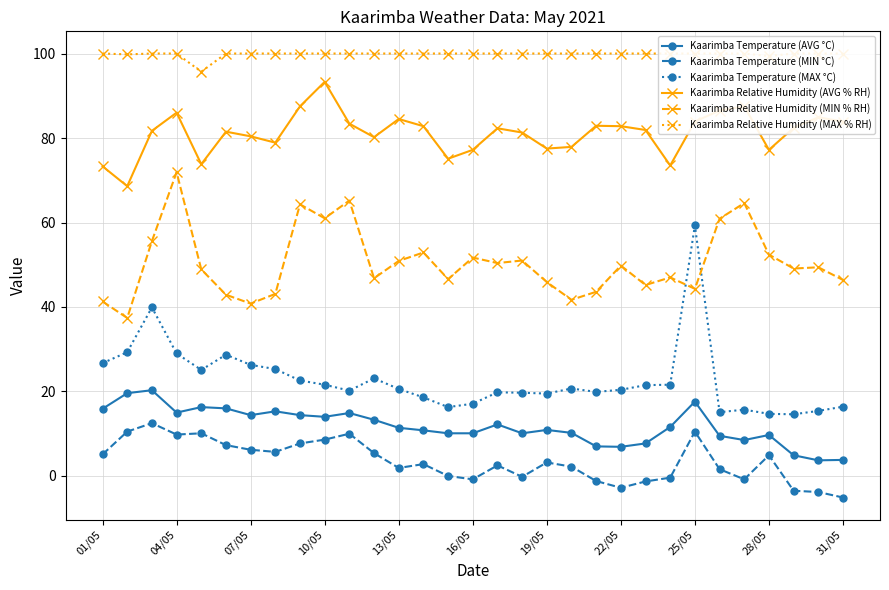

True or false: Kaarimba Temperature (MIN °C) and Kaarimba Relative Humidity (AVG % RH) cross at least once.

False